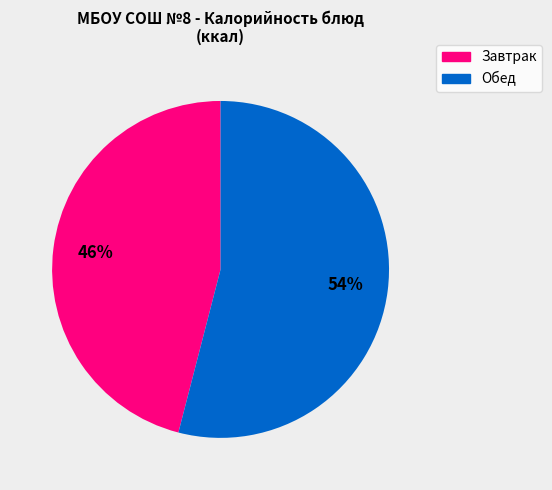

Is there any slice that represents more than half of the pie?

Yes